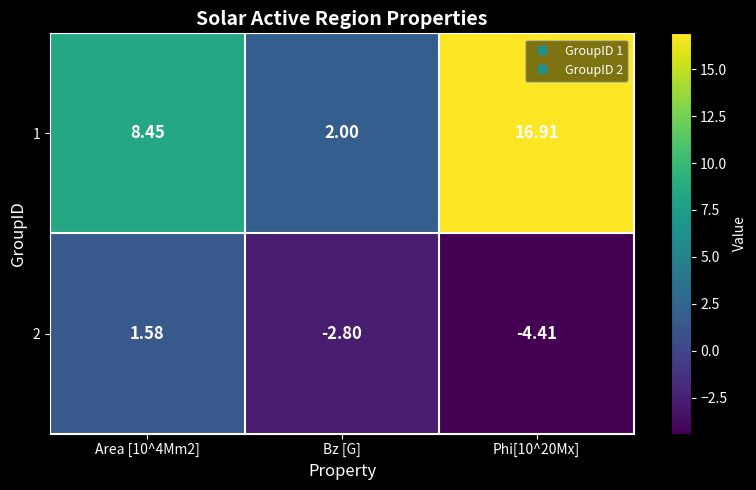

Is the value of 1 at Area [10^4Mm2] greater than the value of 2 at Bz [G]?

Yes